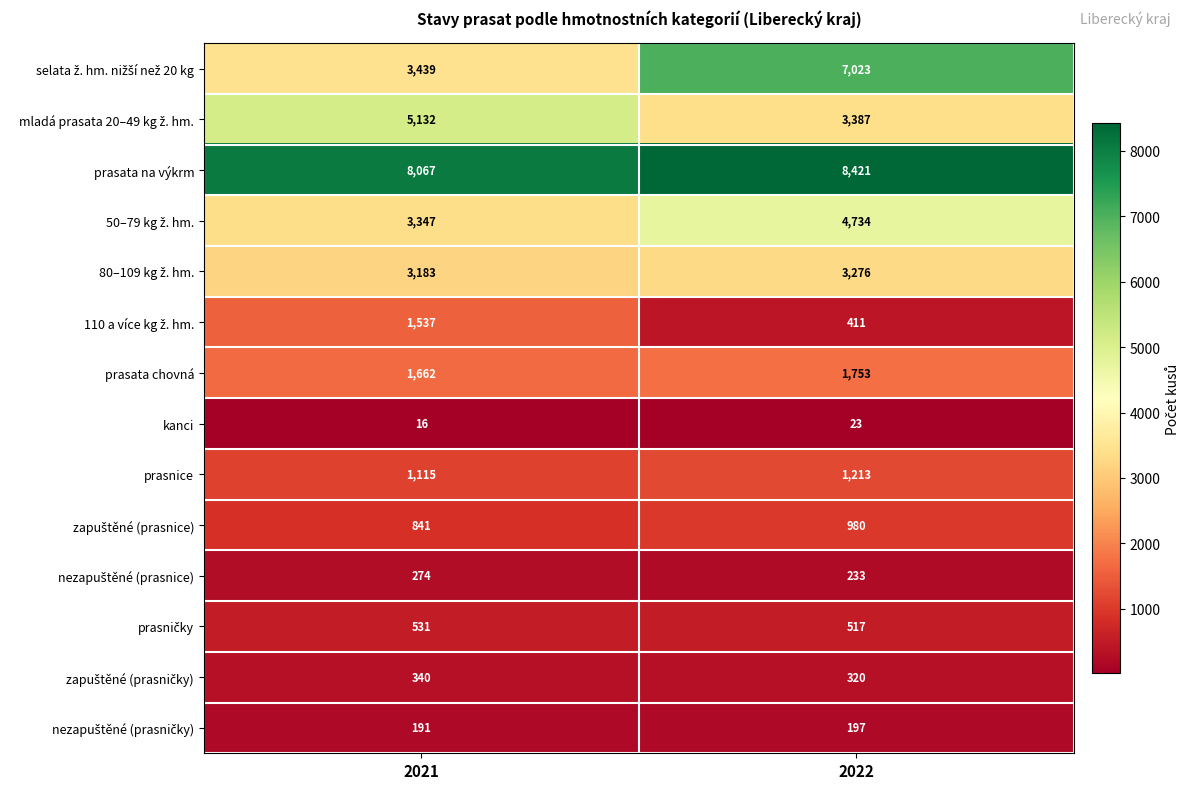

What is the difference between the prasata na výkrm values at 2022 and 2021?

354